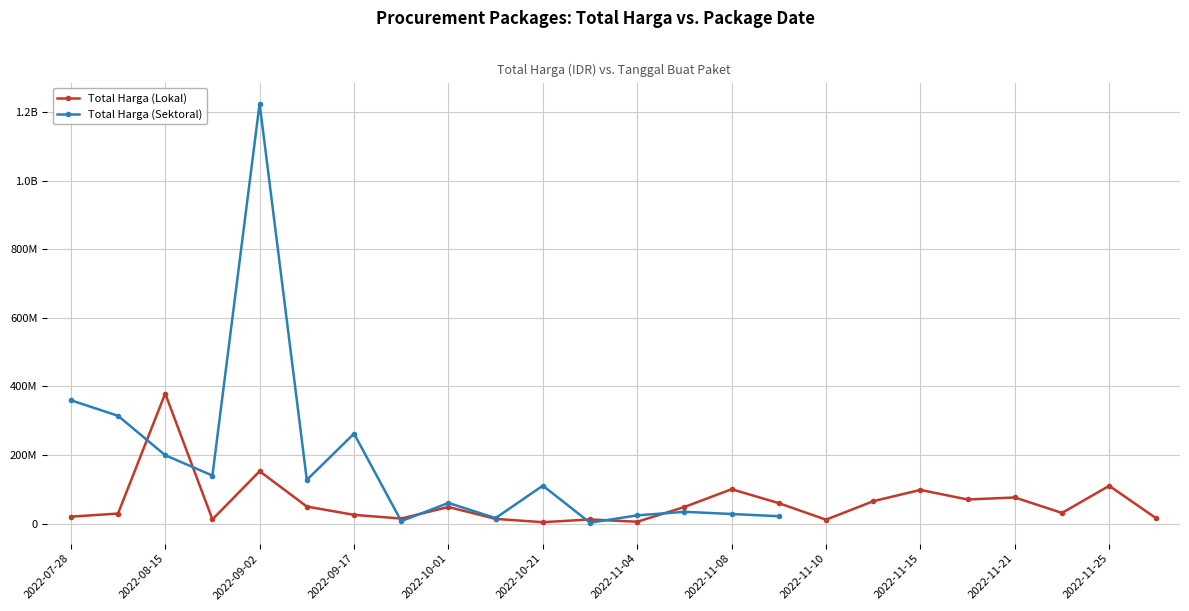

At 2022-10-21, list the series in order from smallest to largest.

Total Harga (Lokal), Total Harga (Sektoral)